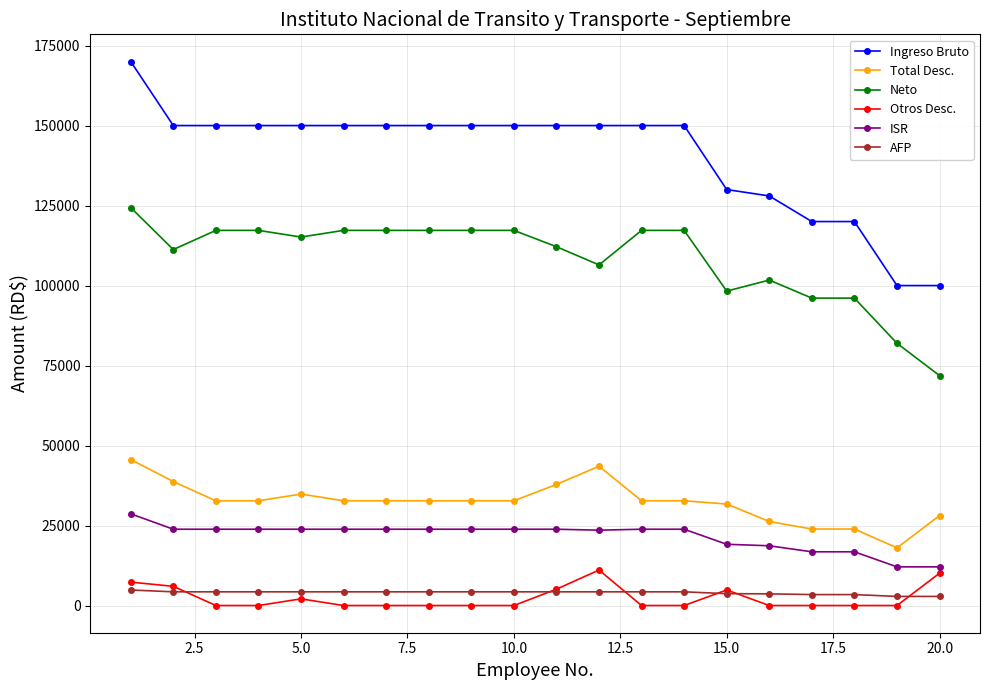

True or false: AFP and Ingreso Bruto cross at least once.

False